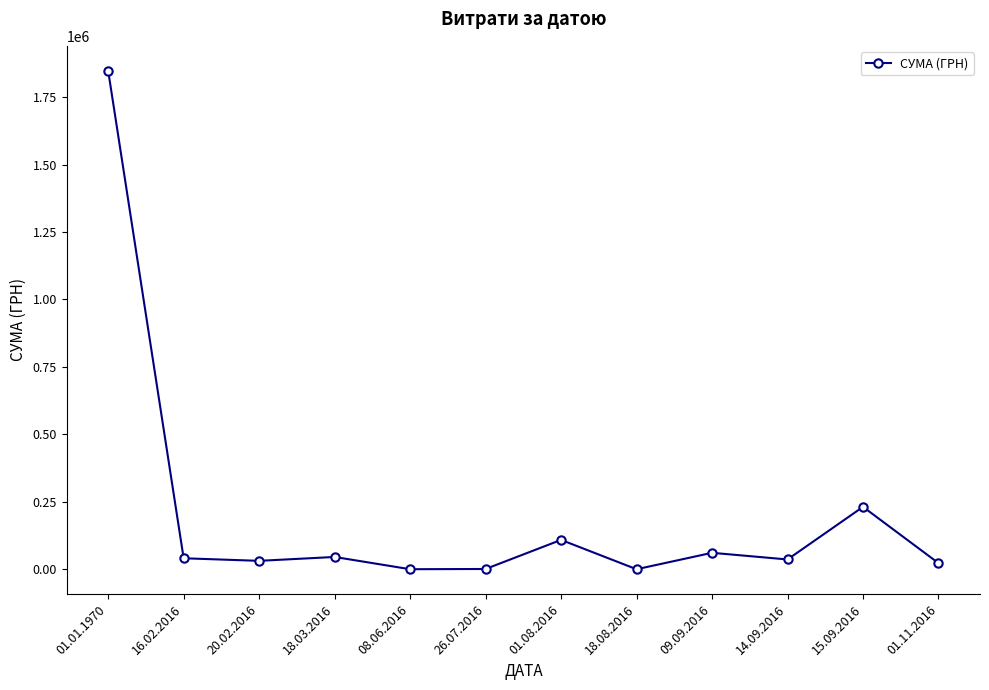

How many lines are shown in the chart?

1